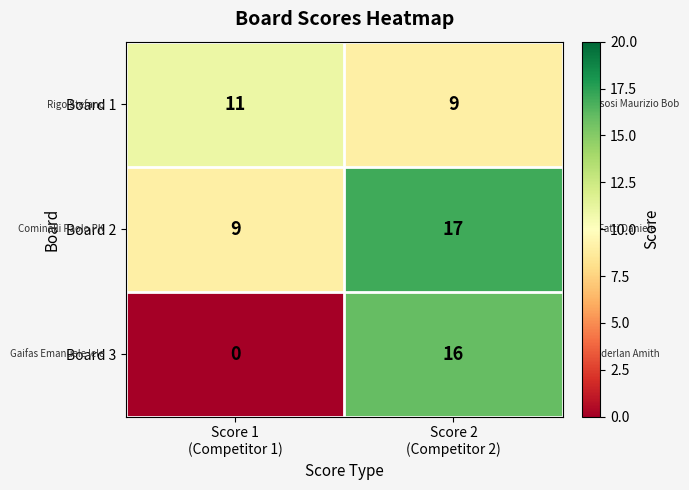

Rank the series by their maximum value, from highest to lowest.

Board 2, Board 3, Board 1